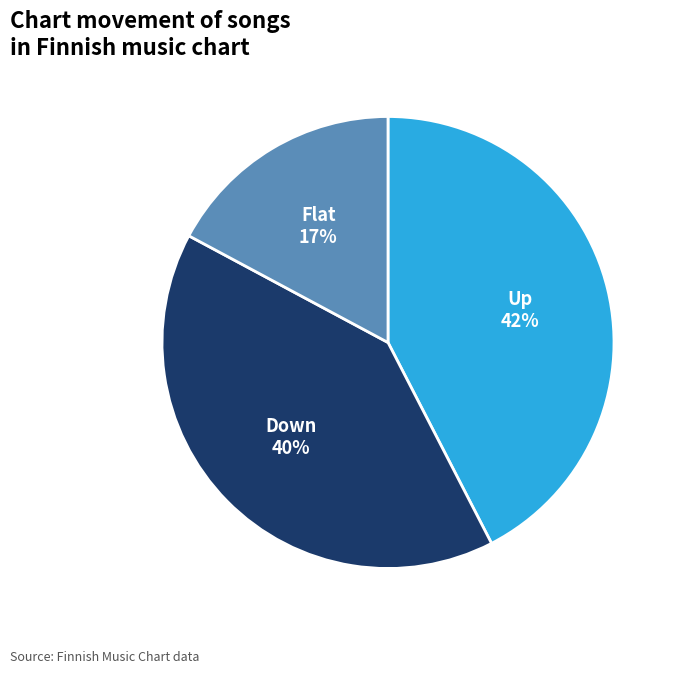

To the nearest percent, what is the difference between the largest and smallest slice percentages?

25%